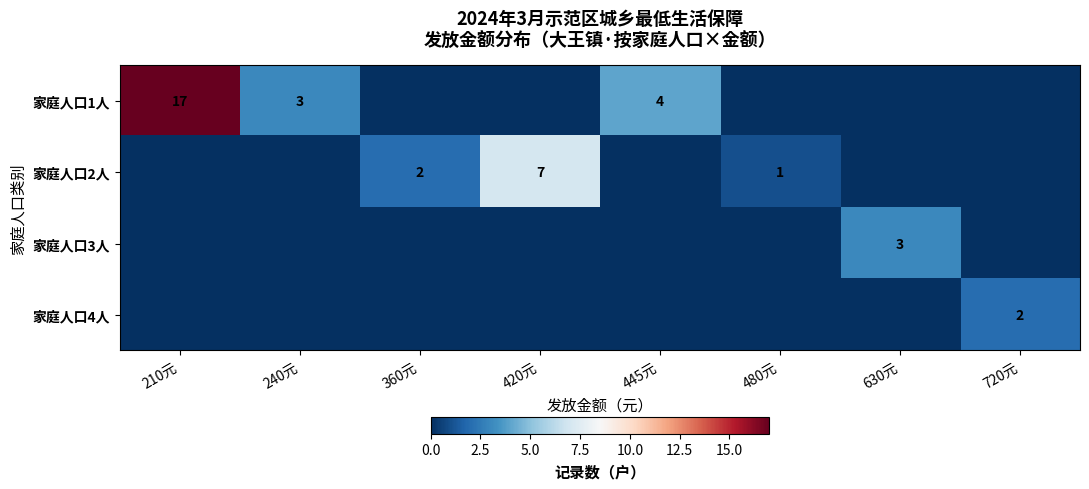

True or false: 家庭人口2人 has a value of 1 at 480元.

True